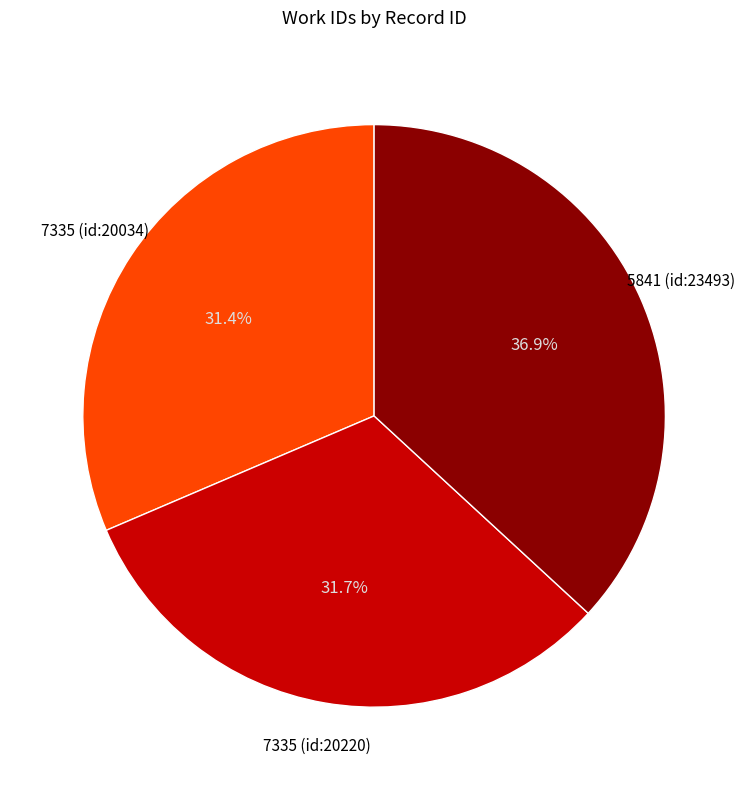

Does any single category account for the majority?

No